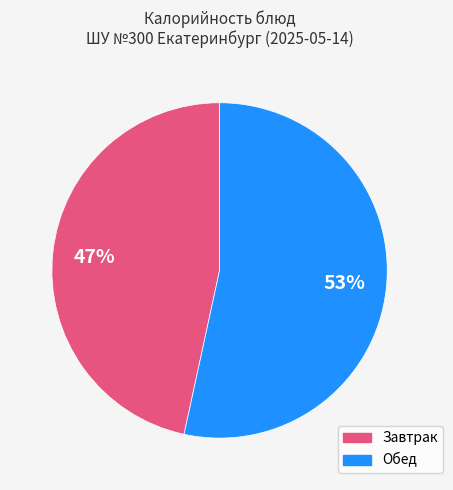

Is there a majority slice in this chart?

Yes